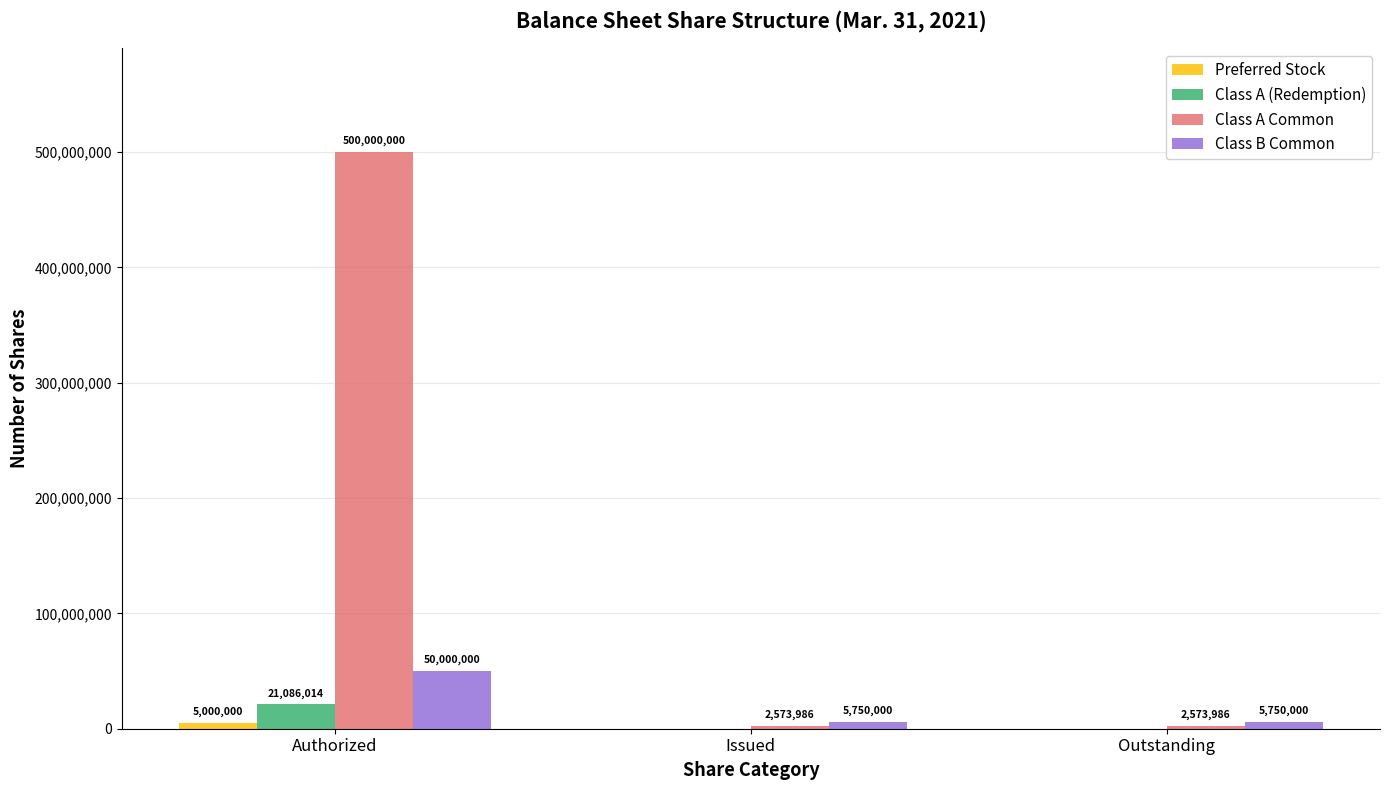

True or false: Class A Common has a value of 2573986 at Outstanding.

True